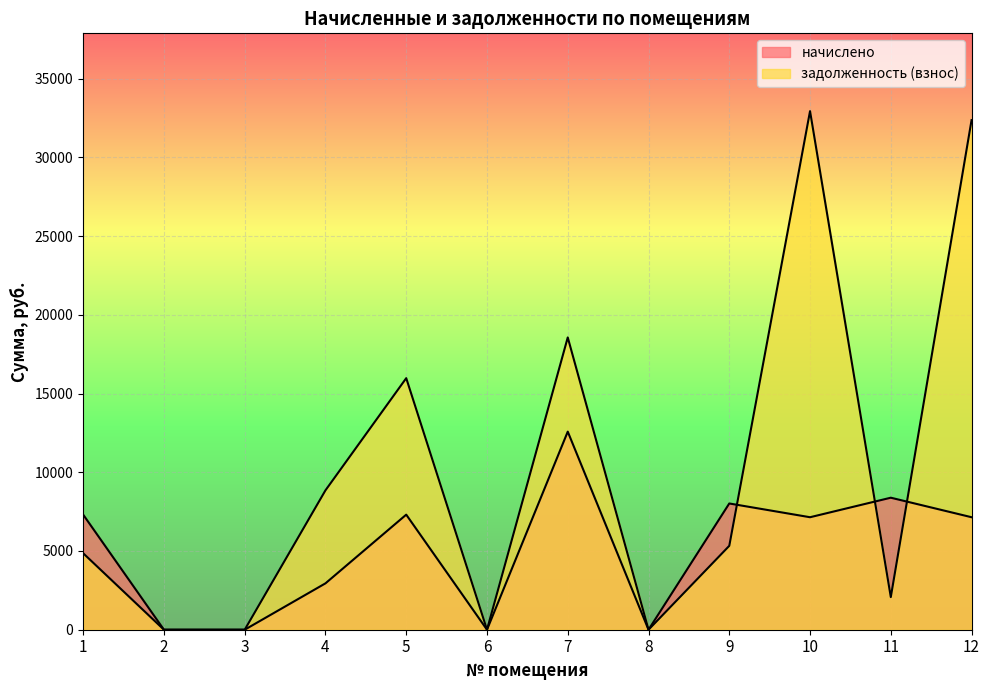

Reading right to left, transcribe all the data shown in this chart.

начислено: 12=7144.8	11=8385.0	10=7144.8	9=8018.4	8=0.0	7=12581.4	6=0.0	5=7308.6	4=2945.9	3=0.0	2=0.0	1=7308.6
задолженность (взнос): 12=32365.9	11=2072.9	10=32938.0	9=5328.4	8=0.0	7=18564.6	6=0.0	5=15977.7	4=8854.1	3=0.0	2=0.0	1=4856.7